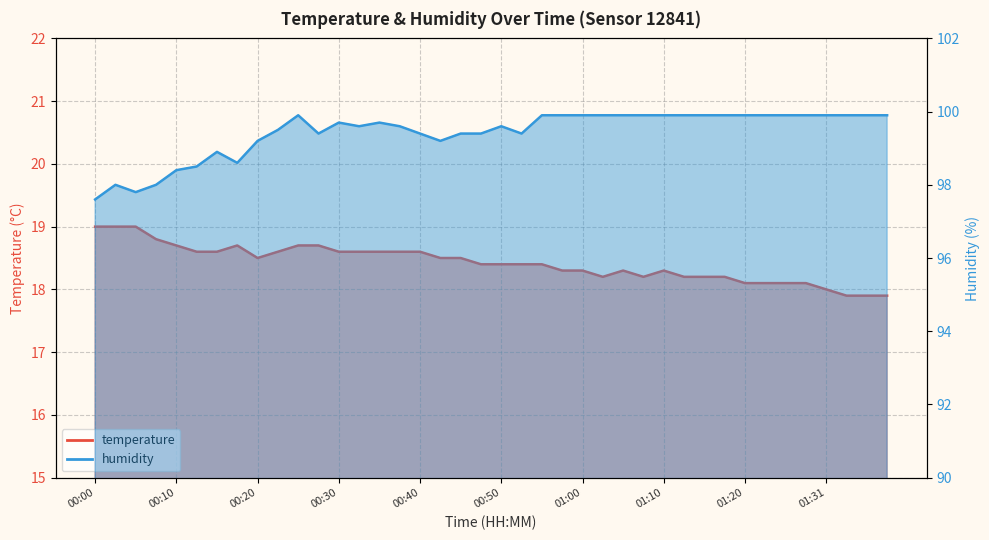

What is the difference between the temperature values at 01:05 and 00:45?

0.2